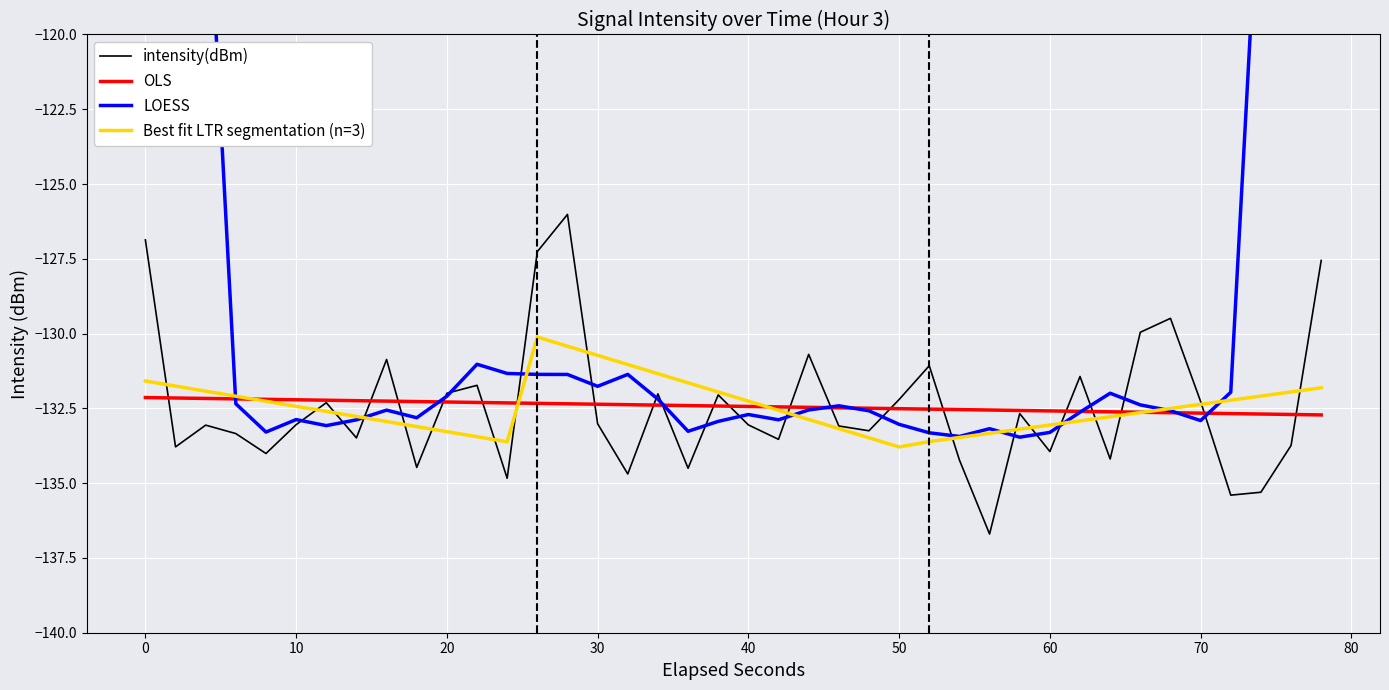

What is the minimum value for intensity(dBm)?

-136.7